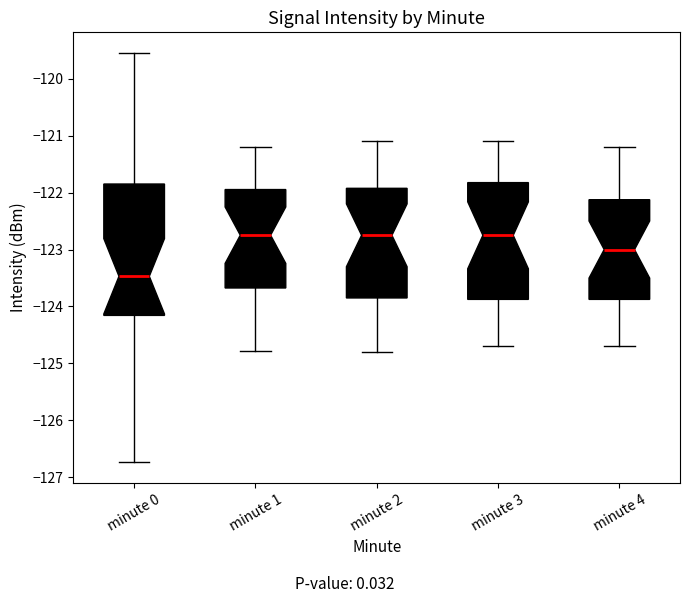

Comparing the boxes themselves (not the whiskers), which one is the tallest?

minute 0